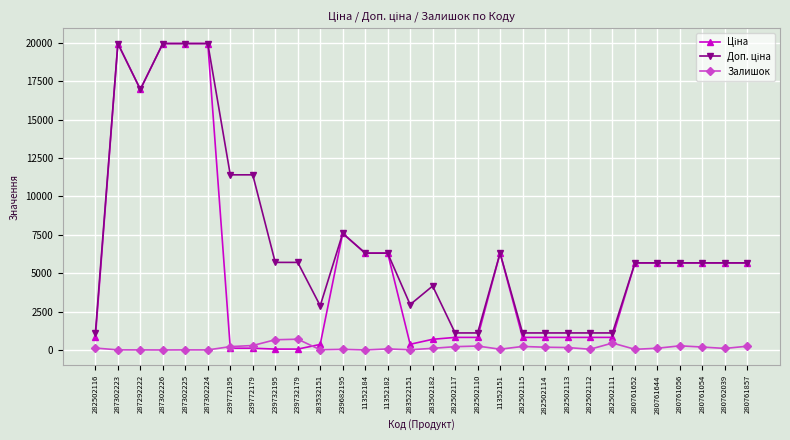

What is the maximum value shown in the chart?

19964.2